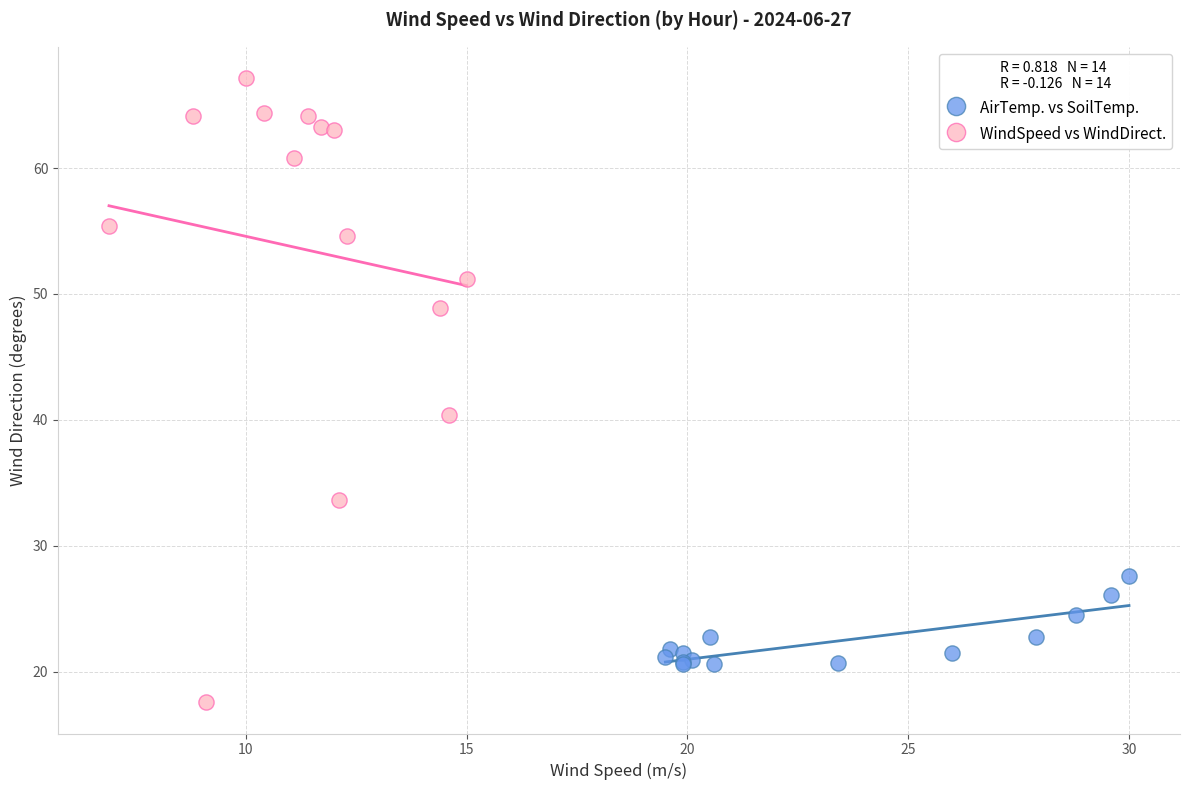

Which series contains the lowest Y value?

WindSpeed vs WindDirect.